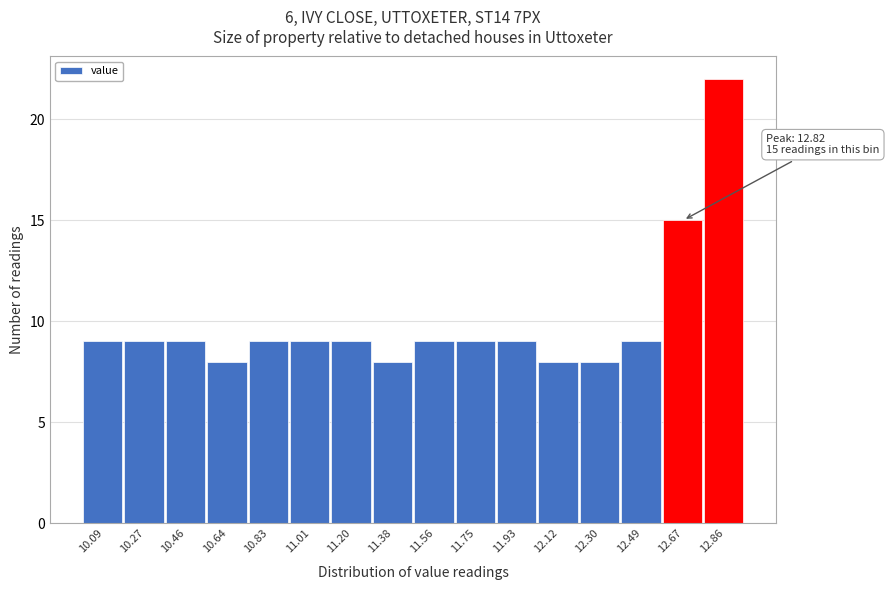

Reading left to right, list all the values displayed in this chart.

9	9	9	8	9	9	9	8	9	9	9	8	8	9	15	22